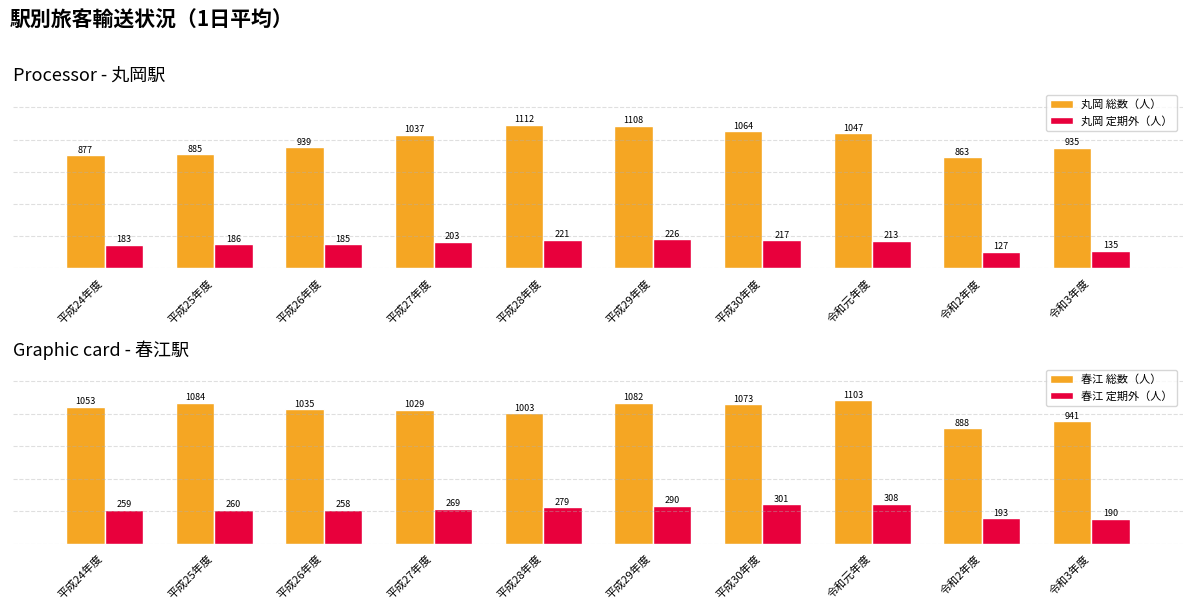

List the series in order of their peak value, highest first.

丸岡 総数（人）, 春江 総数（人）, 春江 定期外（人）, 丸岡 定期外（人）